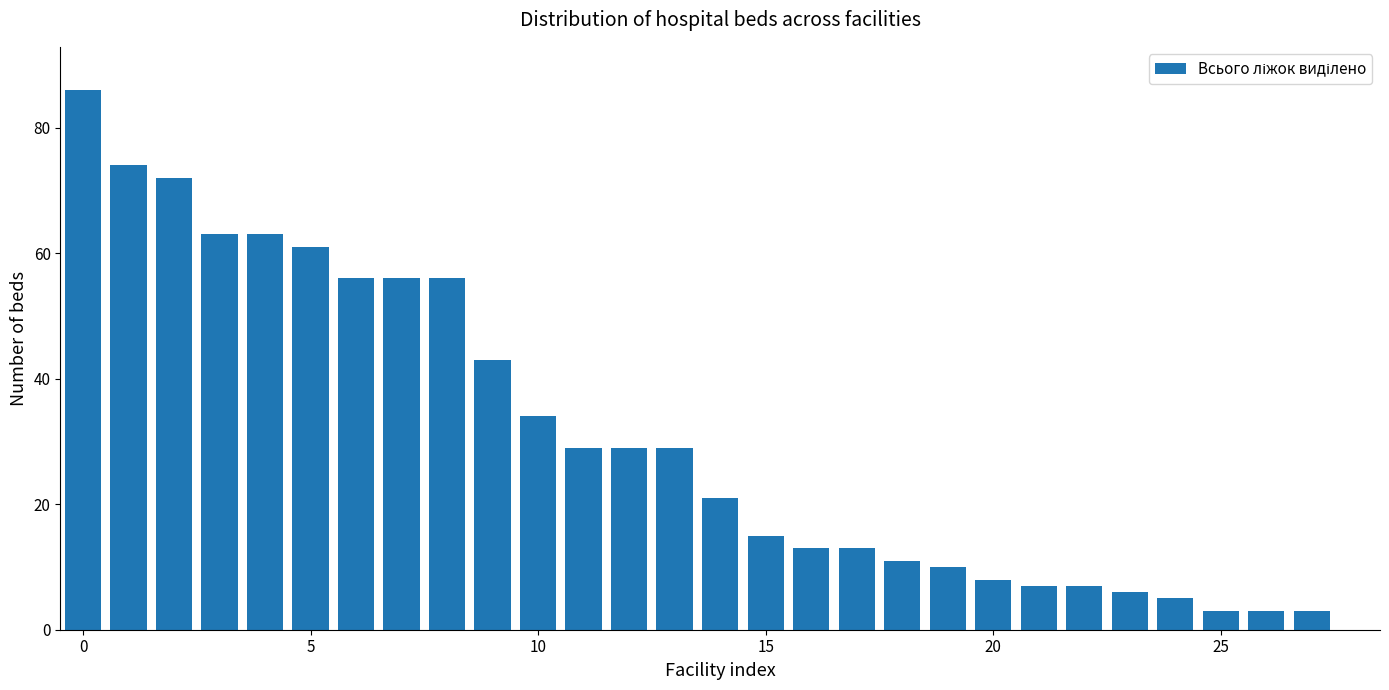

What is the greatest value displayed?

86